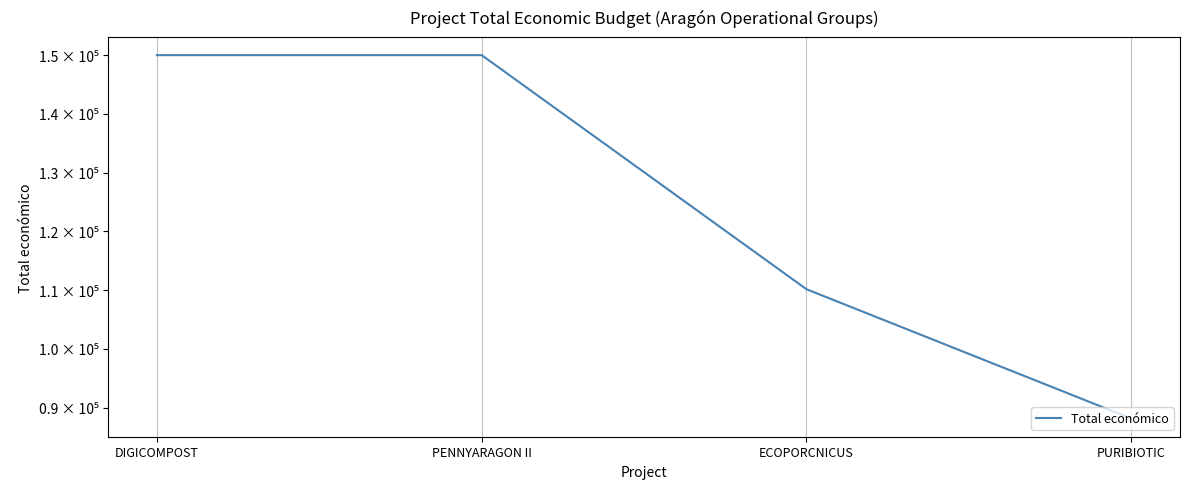

Approximately how many times larger is the value at ECOPORCNICUS compared to PURIBIOTIC?

1.2